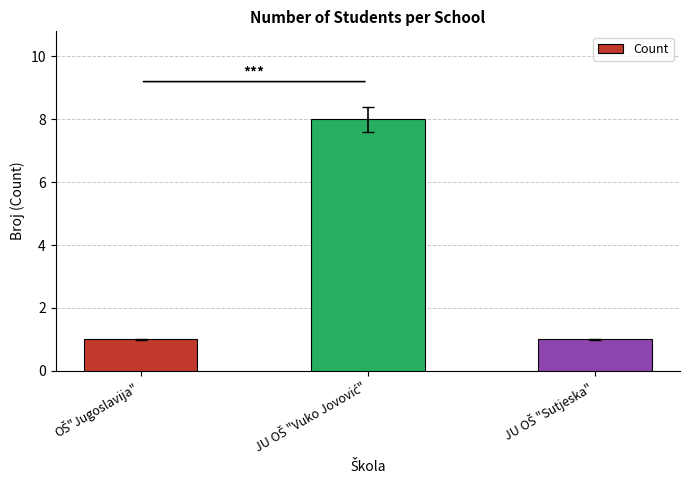

What is the value of the 2nd bar from the left?

8